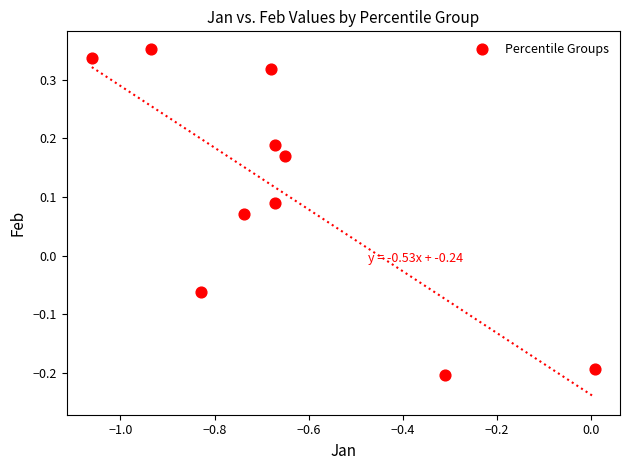

What is the average X value?

-0.7